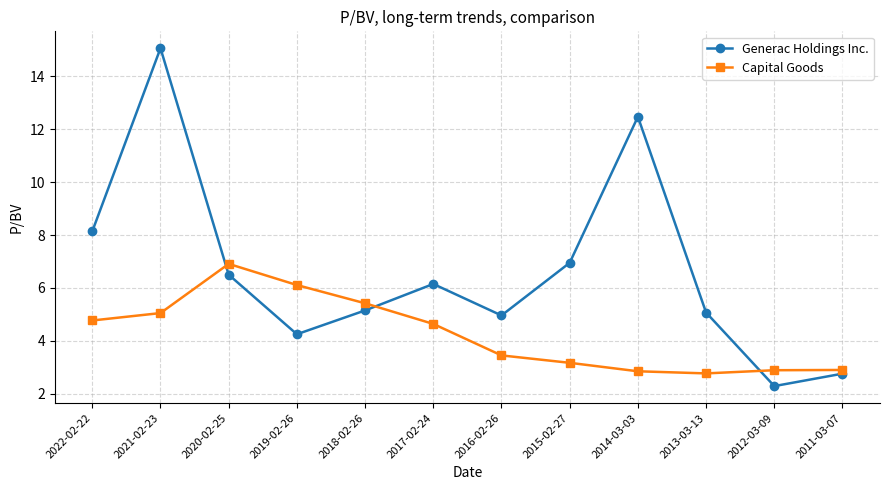

What is the label of the 12th point from the right?

2022-02-22